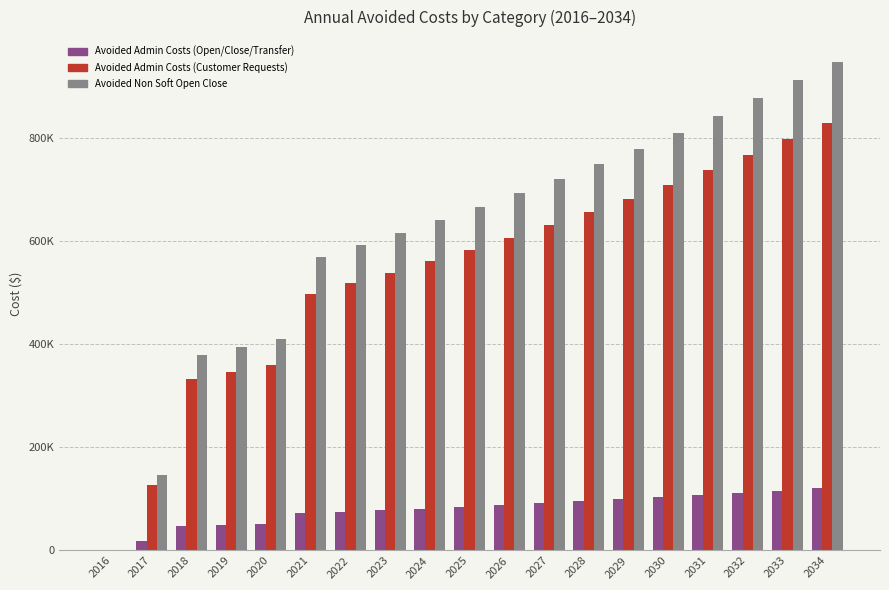

What are all the series names shown in the legend?

Avoided Admin Costs (Open/Close/Transfer), Avoided Admin Costs (Customer Requests), Avoided Non Soft Open Close